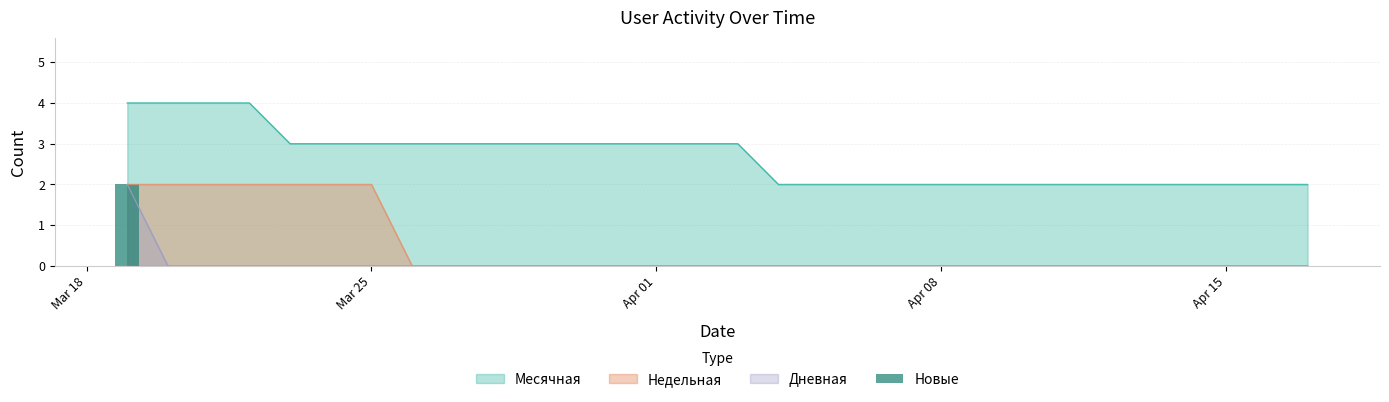

What is the maximum value for Месячная?

4